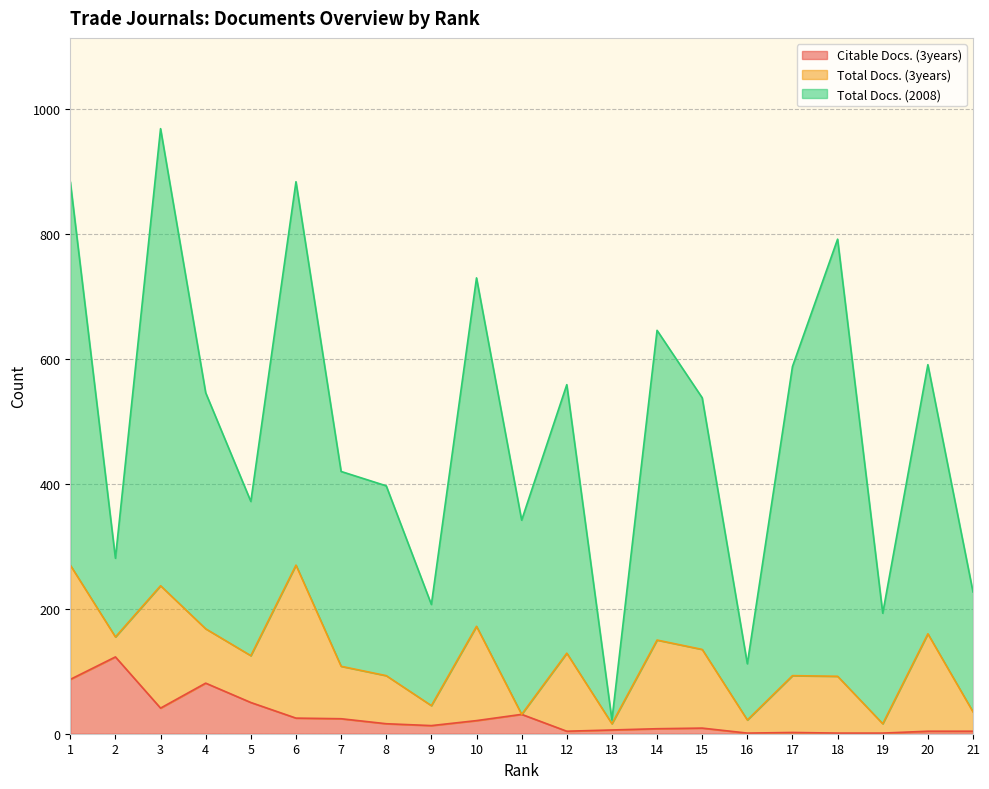

At how many categories does at least one series exceed 727?

5